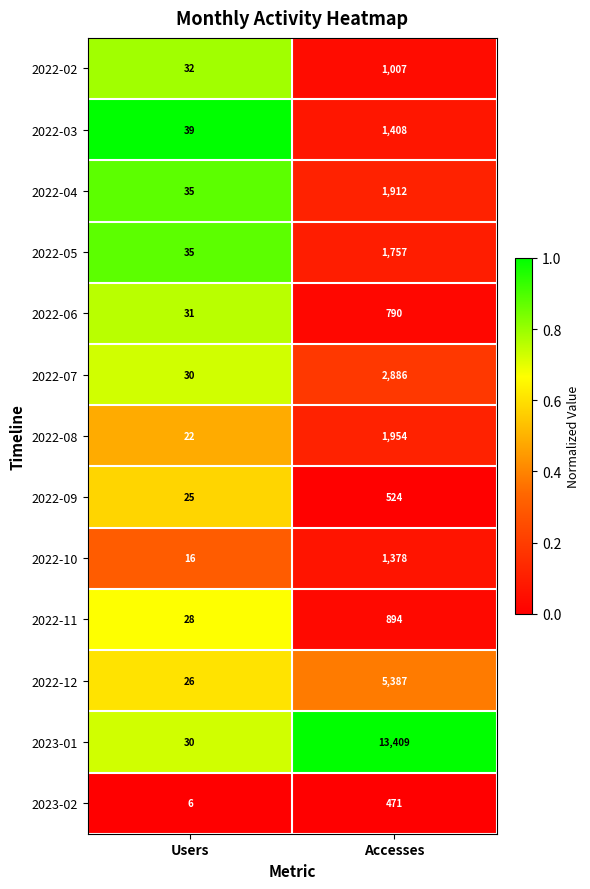

Which series has the largest total across all categories?

2023-01